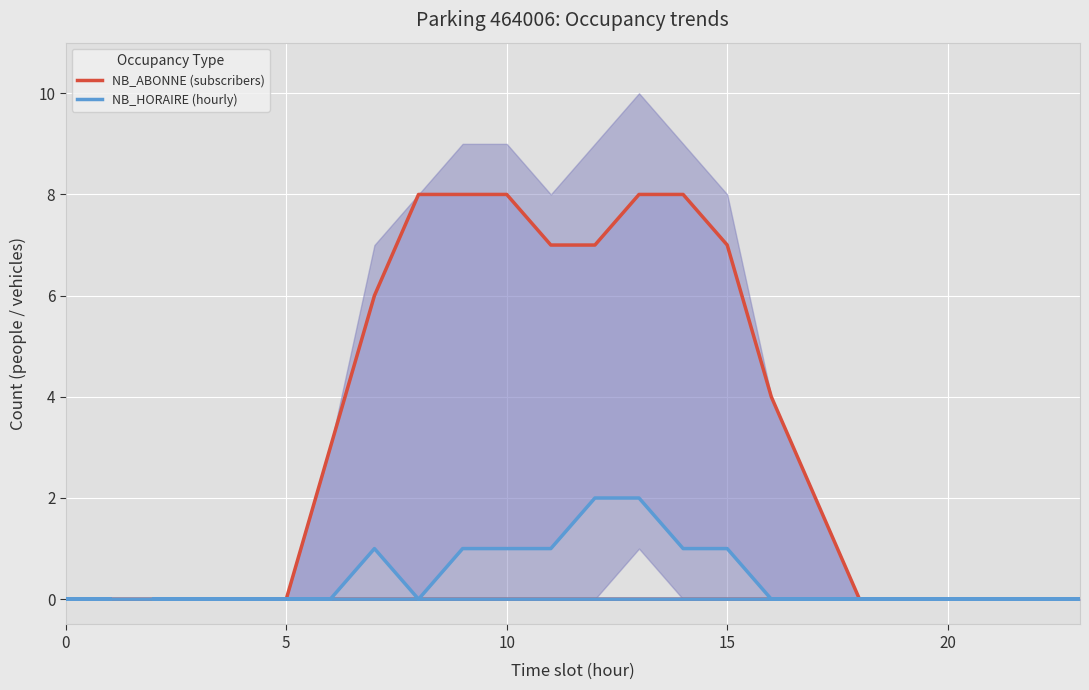

True or false: NB_HORAIRE (hourly) has more than 1 points higher than both neighbors.

False